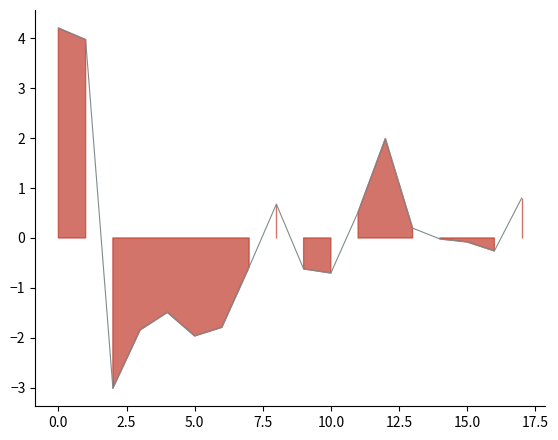

Does the chart display data point markers on the line(s)?

No